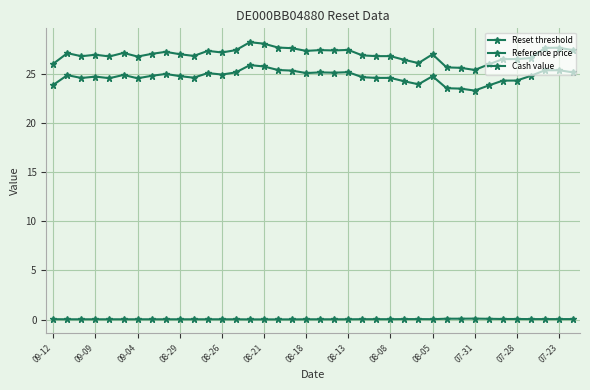

What is the label of the 37th point from the right?

09-09